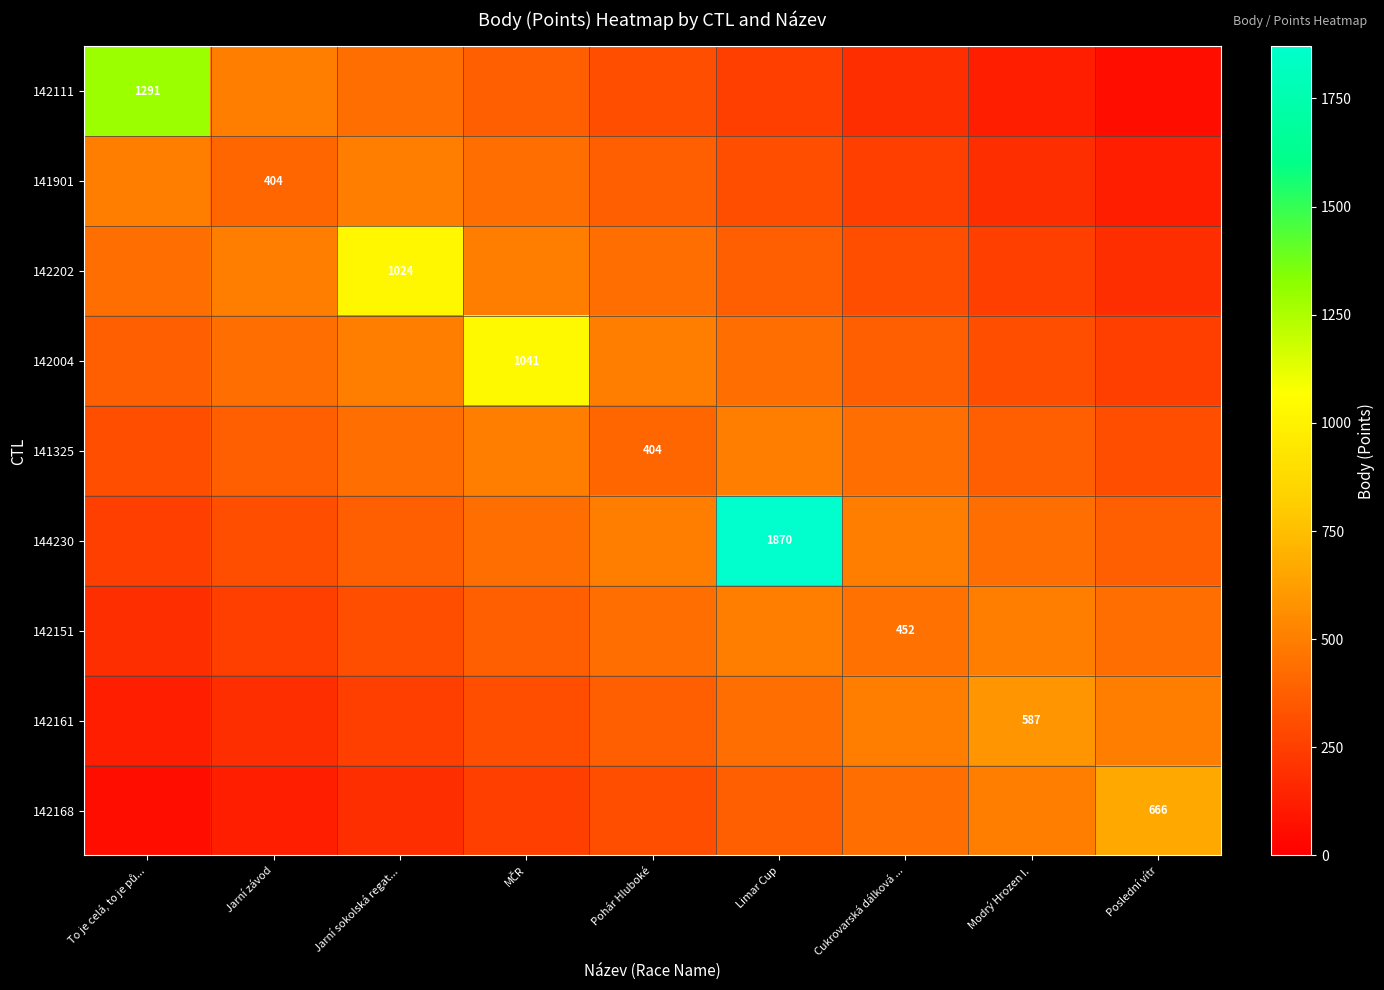

At which label is 142202 closest to 605?

Jarní závod